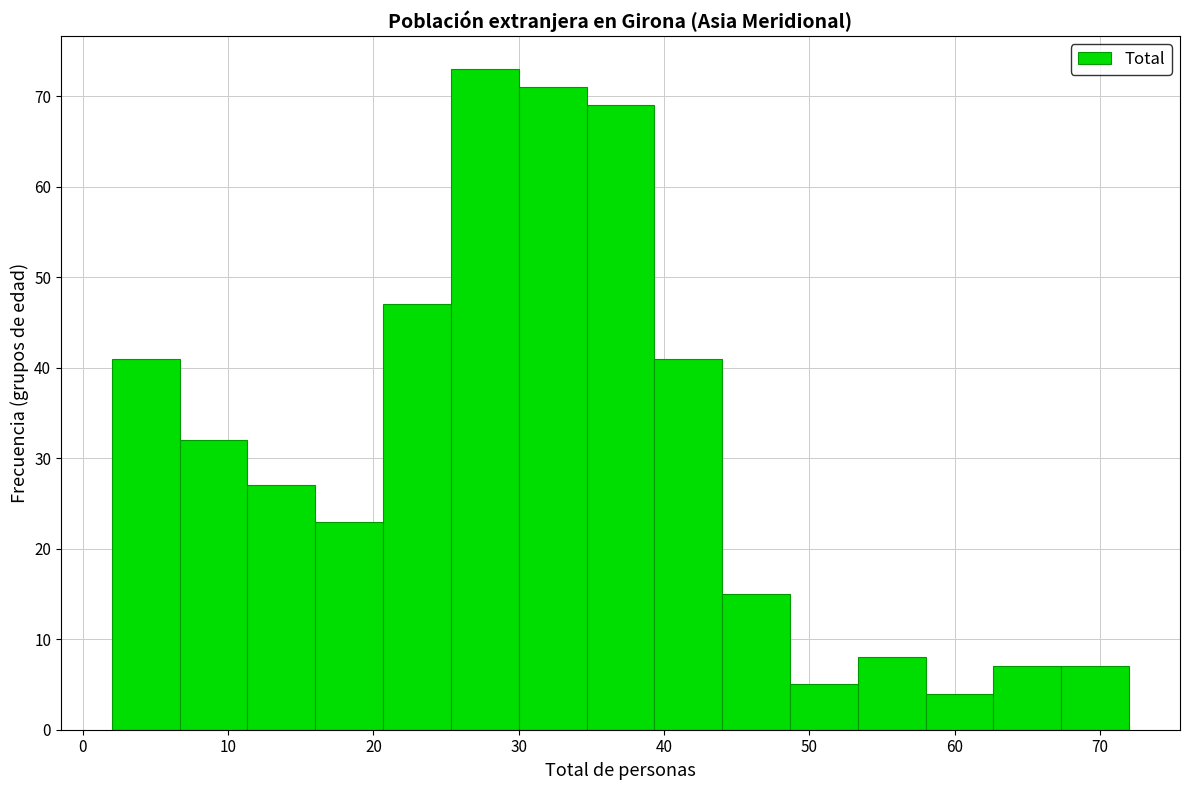

Reading left to right, transcribe this chart: for each bar, give the range it covers on the x-axis and its height. Neither the bar edges nor the heights are printed on the chart, so give them approximately, as read against the axes.

2 to 7: 41
7 to 11: 32
11 to 16: 27
16 to 21: 23
21 to 25: 47
25 to 30: 73
30 to 35: 71
35 to 39: 69
39 to 44: 41
44 to 49: 15
49 to 53: 5
53 to 58: 8
58 to 63: 4
63 to 67: 7
67 to 72: 7